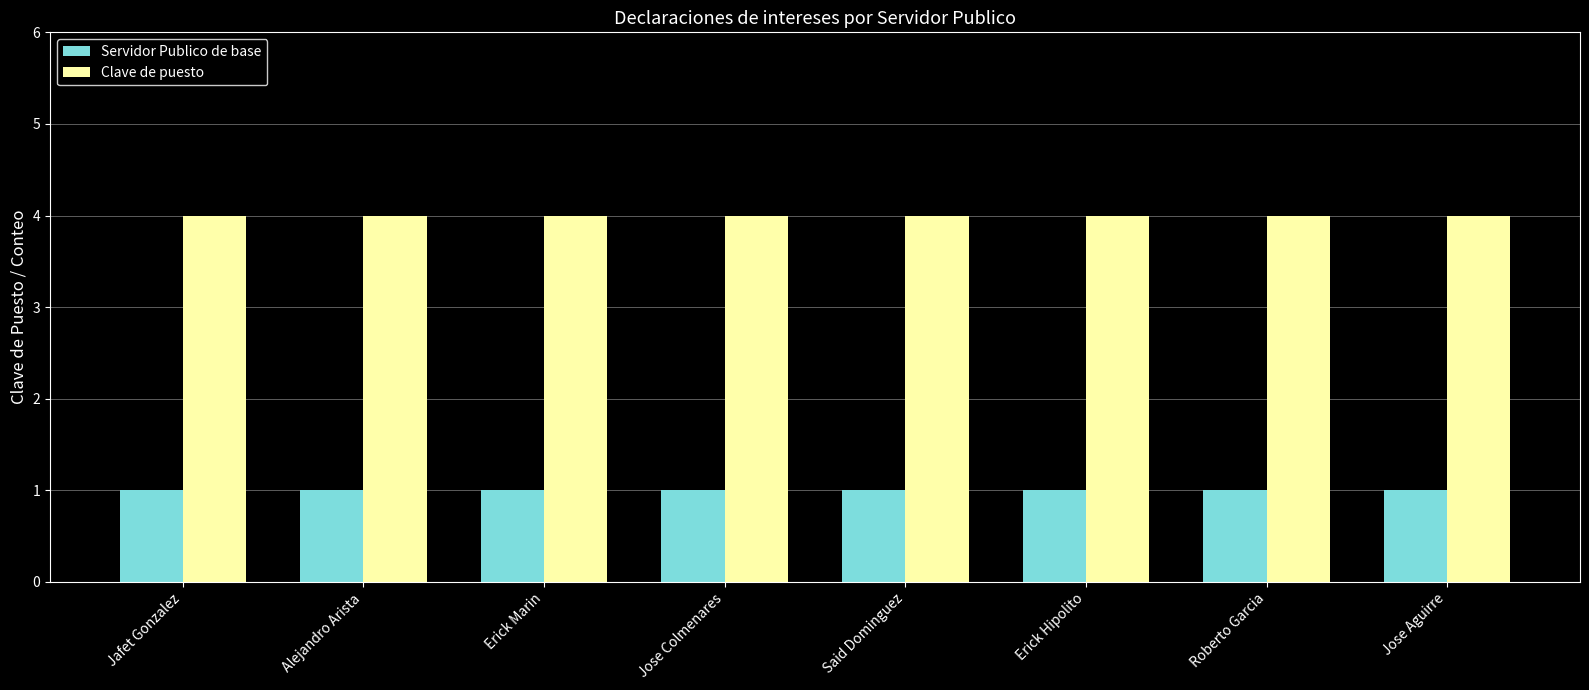

What is the value of the Clave de puesto bar at the 2nd from the left?

4